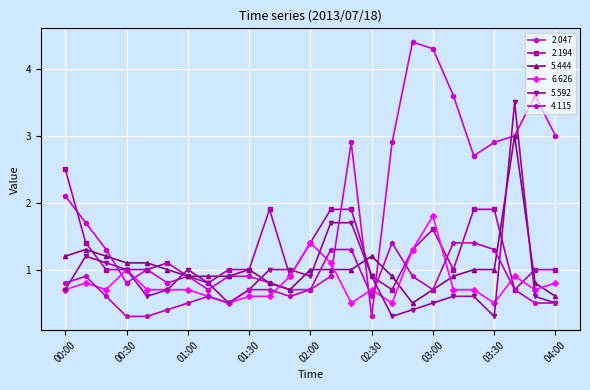

What is the minimum value for 4.115?

0.3